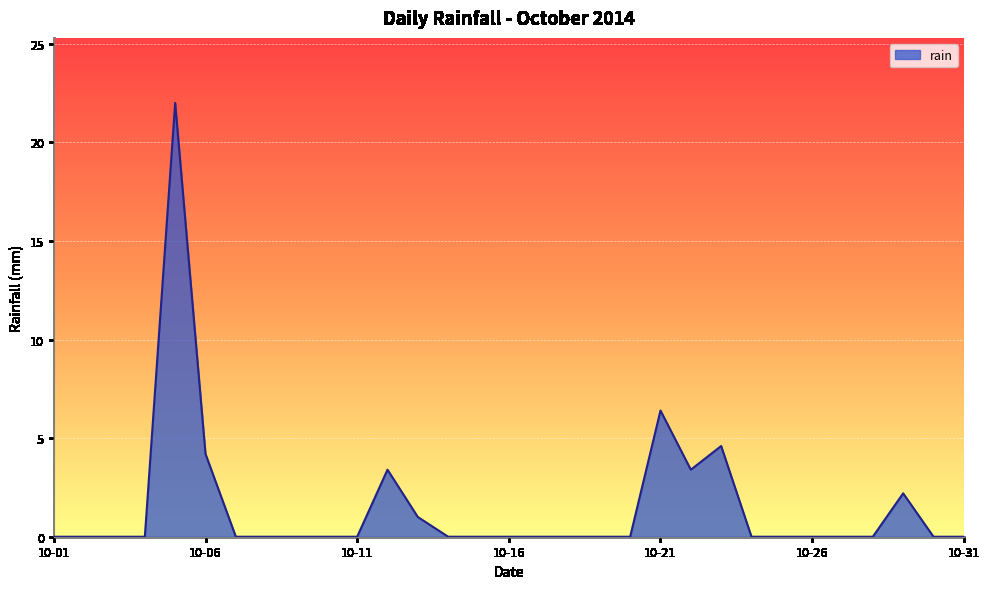

What is the difference between the maximum and minimum values?

22.0